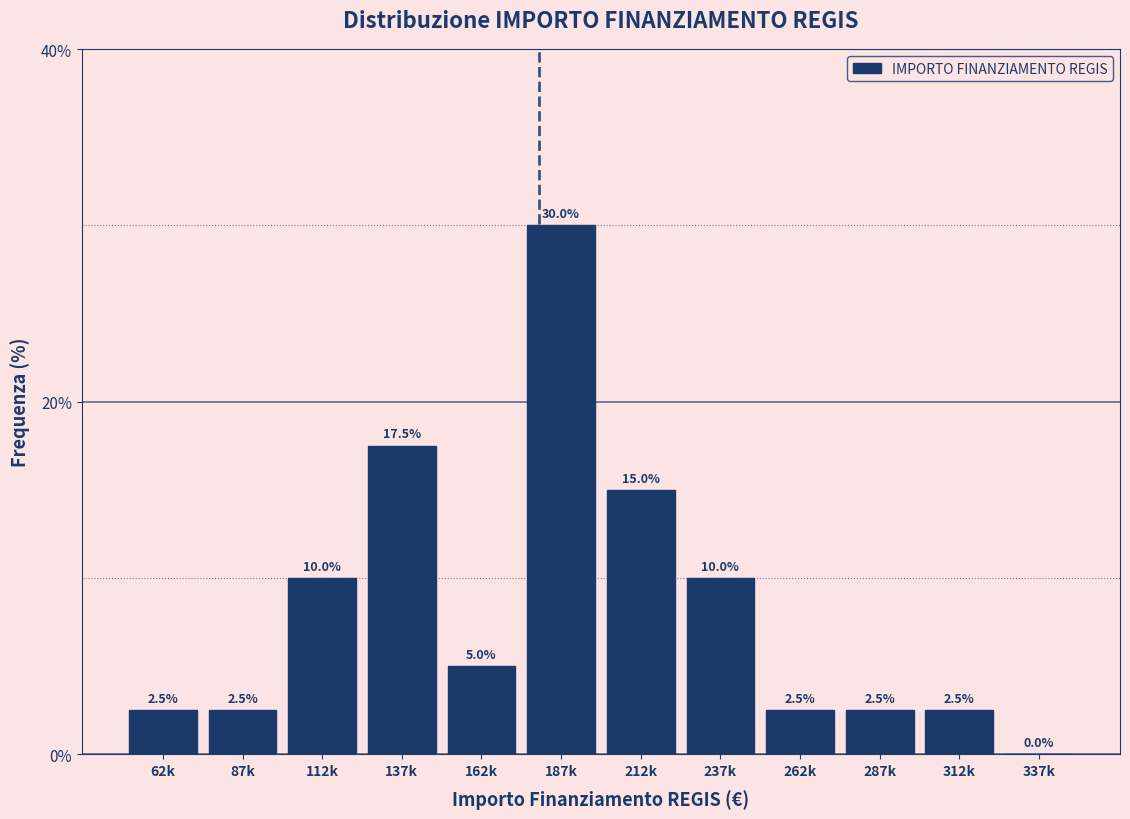

Reading right to left, transcribe all the data shown in this chart.

337k=0.0	312k=2.5	287k=2.5	262k=2.5	237k=10.0	212k=15.0	187k=30.0	162k=5.0	137k=17.5	112k=10.0	87k=2.5	62k=2.5